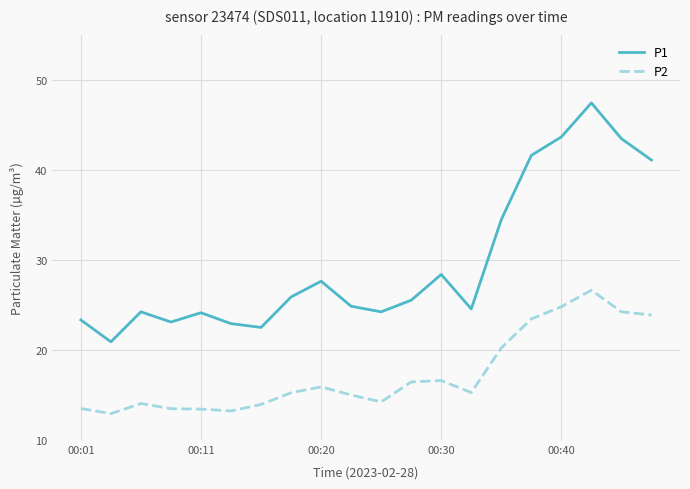

What is the smallest value displayed?

12.9